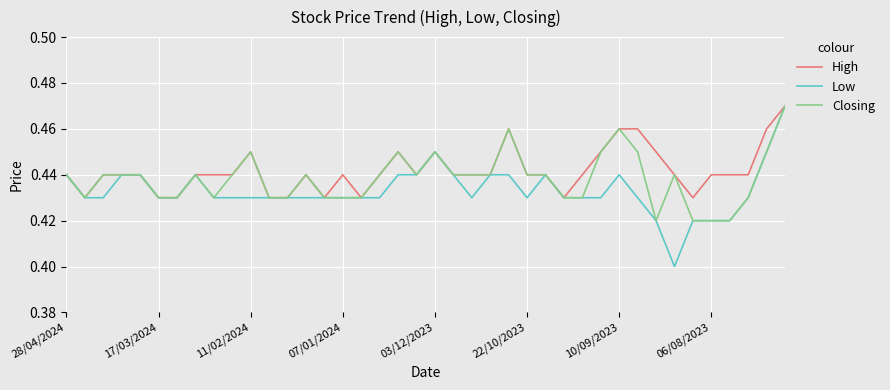

List the series in order of their overall mean, lowest first.

Low, Closing, High